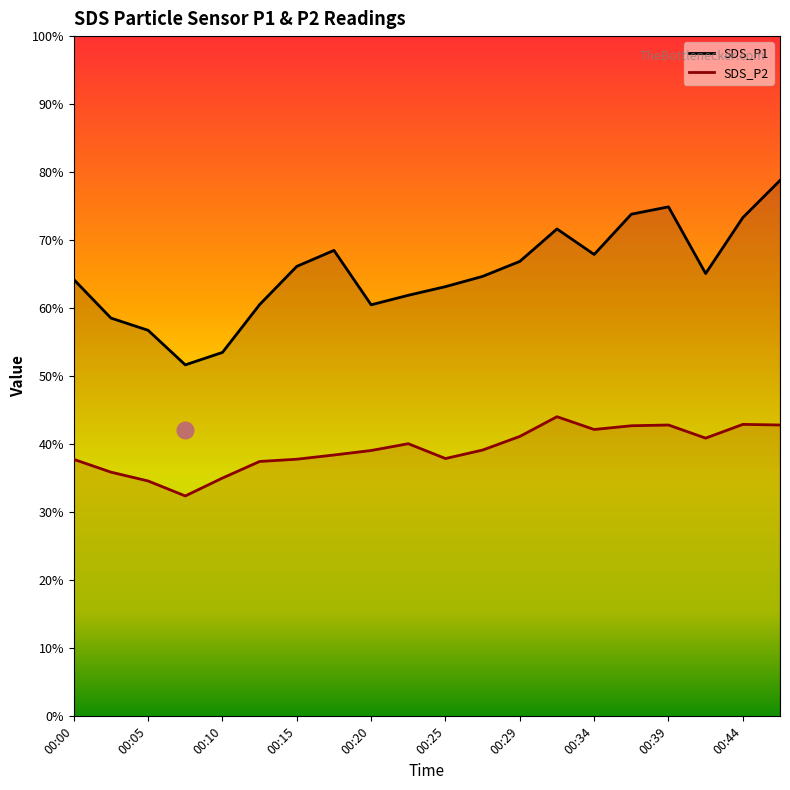

Which category has the lowest value across all series?

00:07